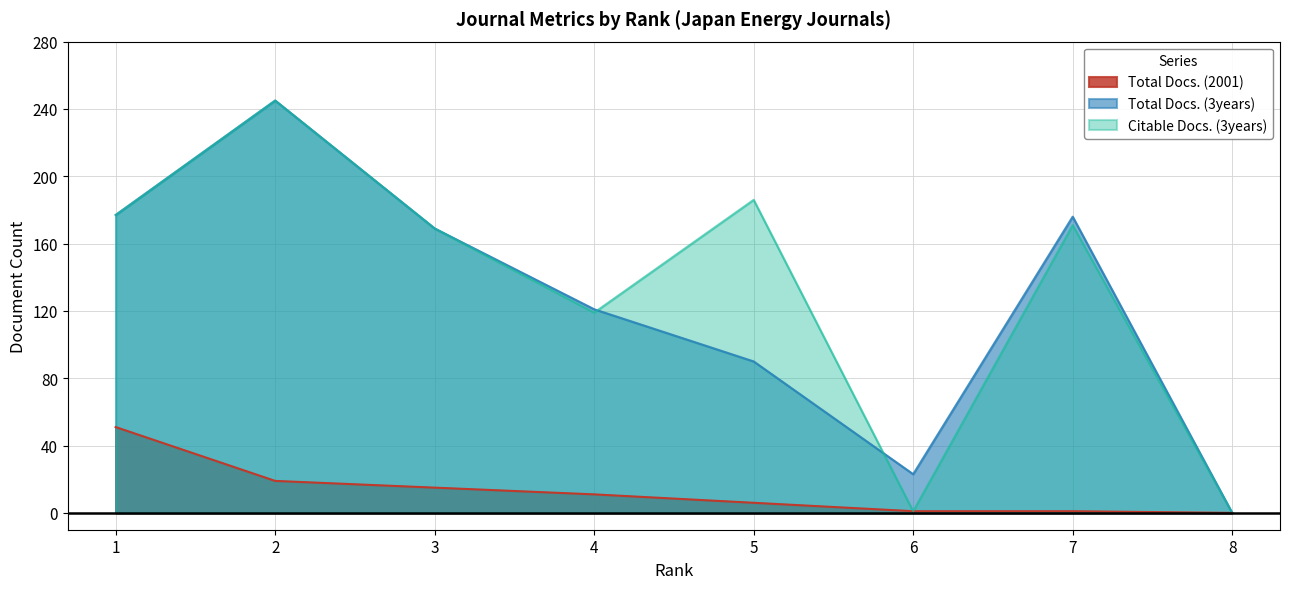

Is the value of Total Docs. (3years) at 5 greater than the value of Total Docs. (2001) at 2?

Yes